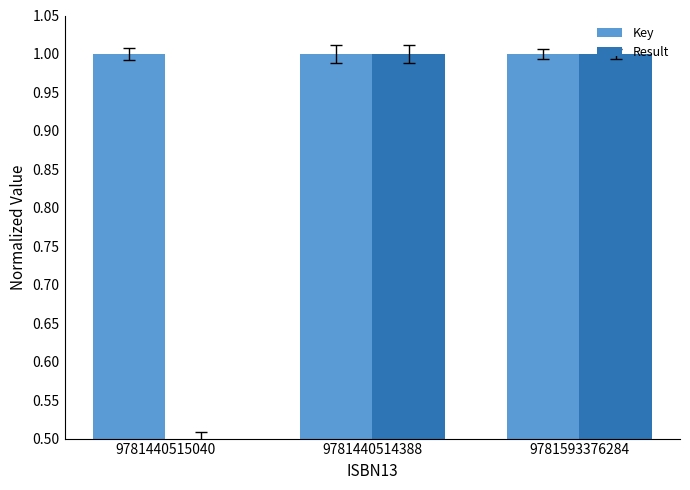

What is the maximum value for Result?

1.0